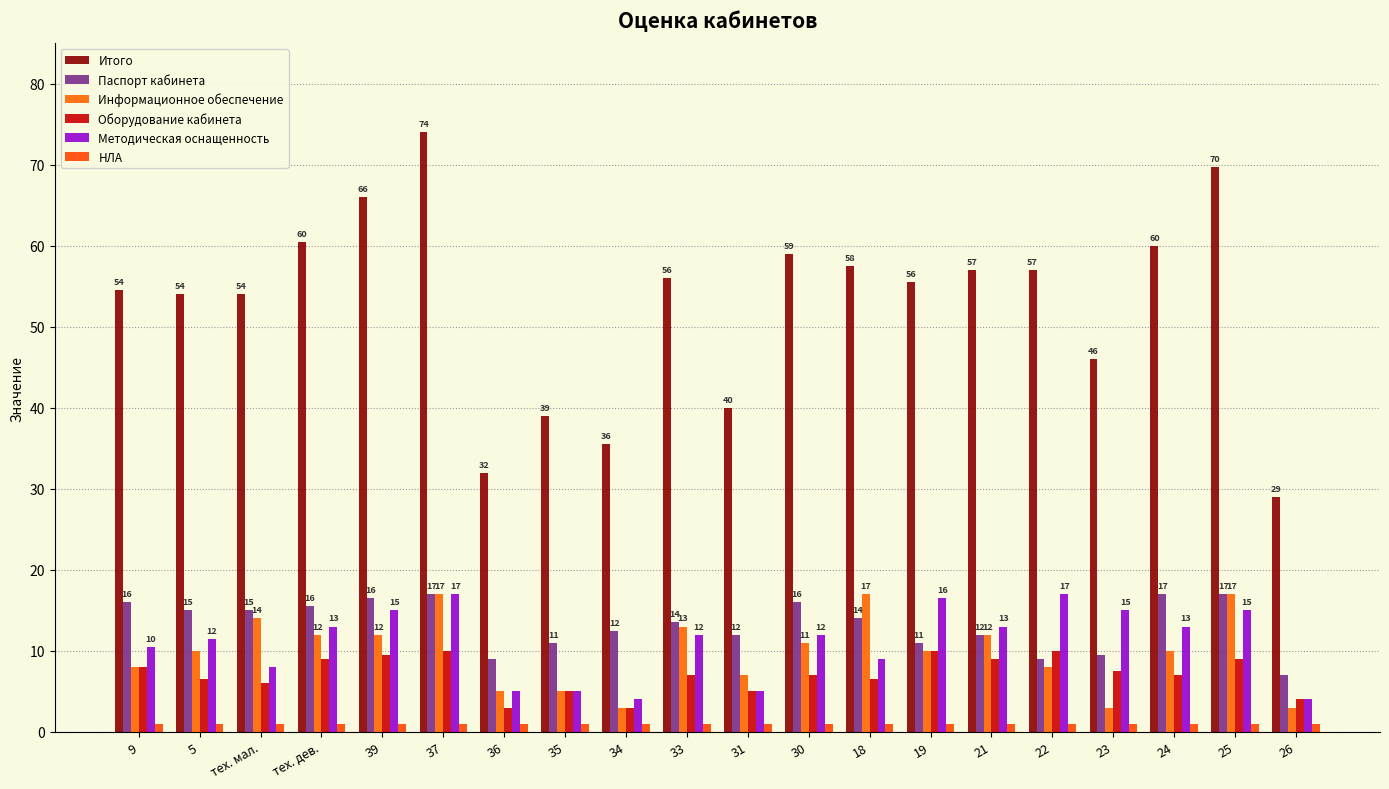

Reading left to right, extract all data points from this chart.

Итого: 54.5	54.0	54.0	60.5	66.0	74.0	32.0	39.0	35.5	56.0	40.0	59.0	57.5	55.5	57.0	57.0	46.0	60.0	69.8	29.0
Паспорт кабинета: 16.0	15.0	15.0	15.5	16.5	17.0	9.0	11.0	12.5	13.5	12.0	16.0	14.0	11.0	12.0	9.0	9.5	17.0	17.0	7.0
Информационное обеспечение: 8.0	10.0	14.0	12.0	12.0	17.0	5.0	5.0	3.0	13.0	7.0	11.0	17.0	10.0	12.0	8.0	3.0	10.0	17.0	3.0
Оборудование кабинета: 8.0	6.5	6.0	9.0	9.5	10.0	3.0	5.0	3.0	7.0	5.0	7.0	6.5	10.0	9.0	10.0	7.5	7.0	9.0	4.0
Методическая оснащенность: 10.5	11.5	8.0	13.0	15.0	17.0	5.0	5.0	4.0	12.0	5.0	12.0	9.0	16.5	13.0	17.0	15.0	13.0	15.0	4.0
НЛА: 1.0	1.0	1.0	1.0	1.0	1.0	1.0	1.0	1.0	1.0	1.0	1.0	1.0	1.0	1.0	1.0	1.0	1.0	1.0	1.0